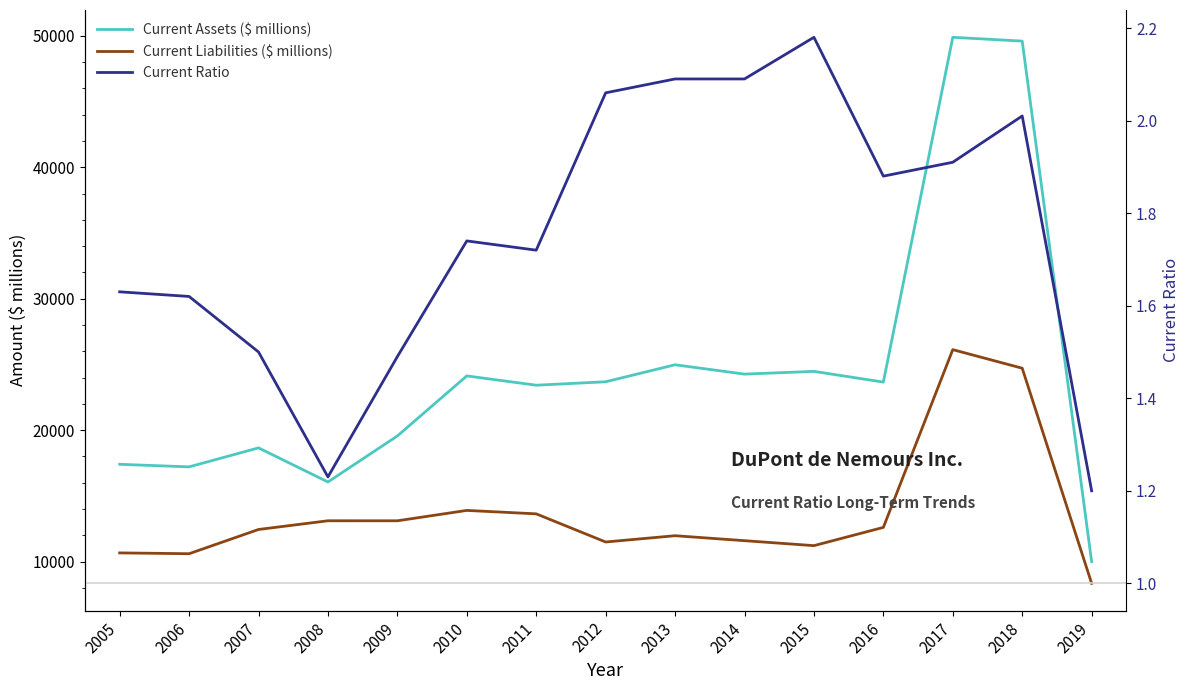

Which category has the lowest value in the Current Assets ($ millions) series?

2019